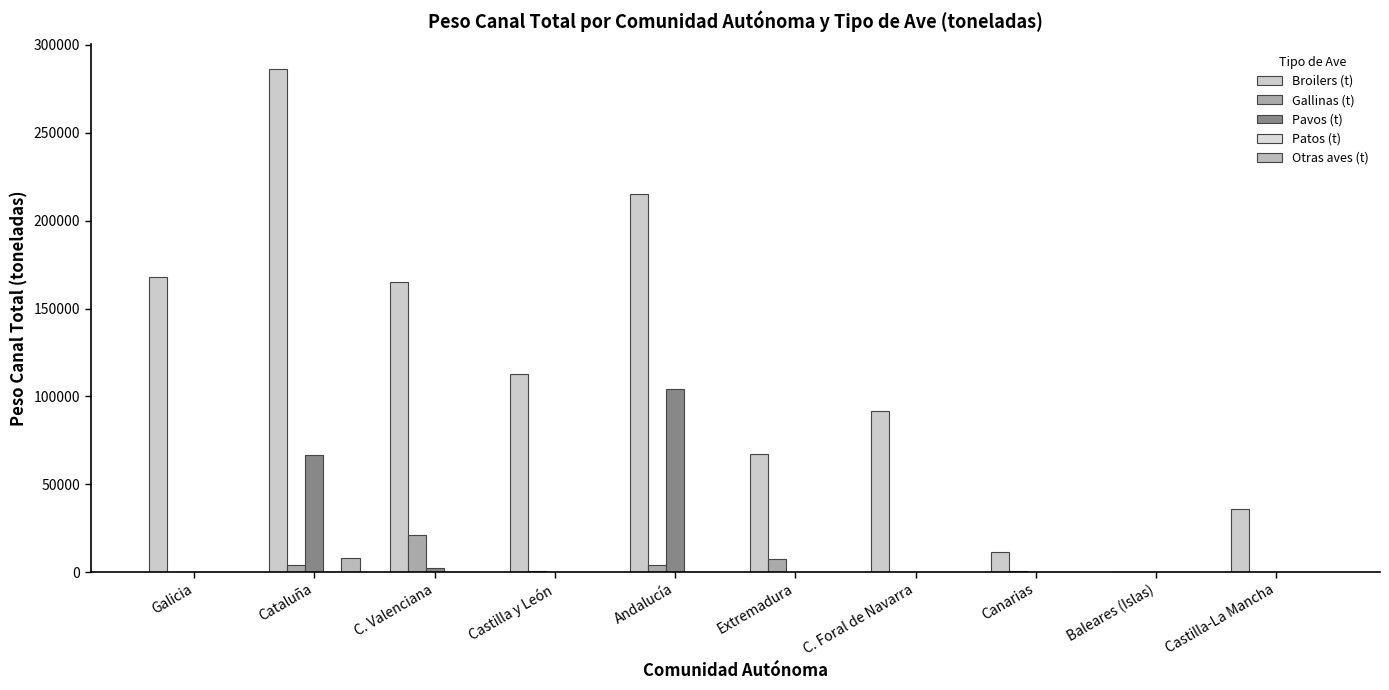

How many distinct data groups are displayed?

5